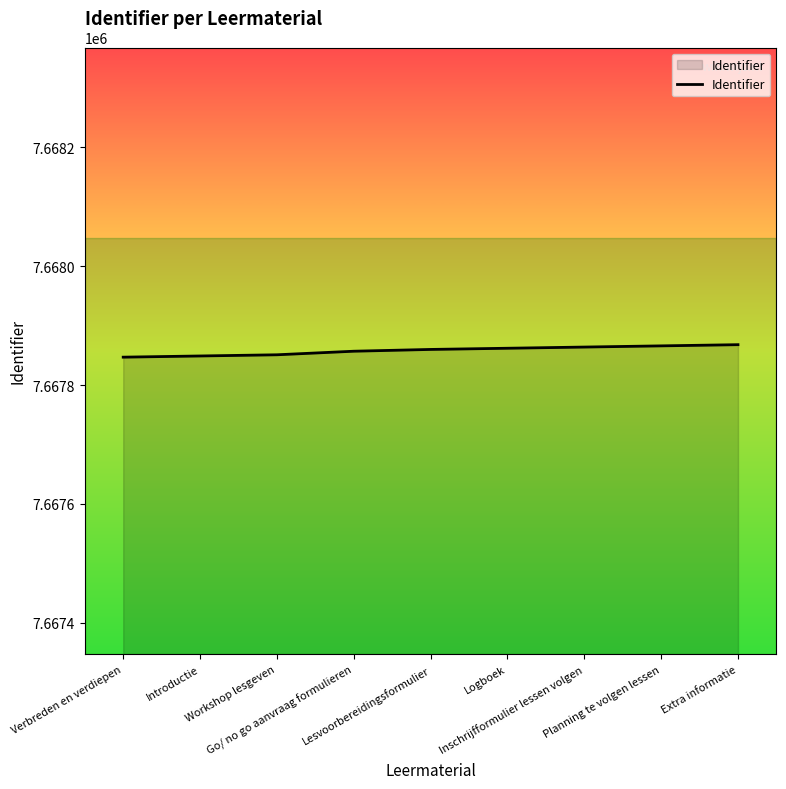

What is the difference between the maximum and minimum values?

21